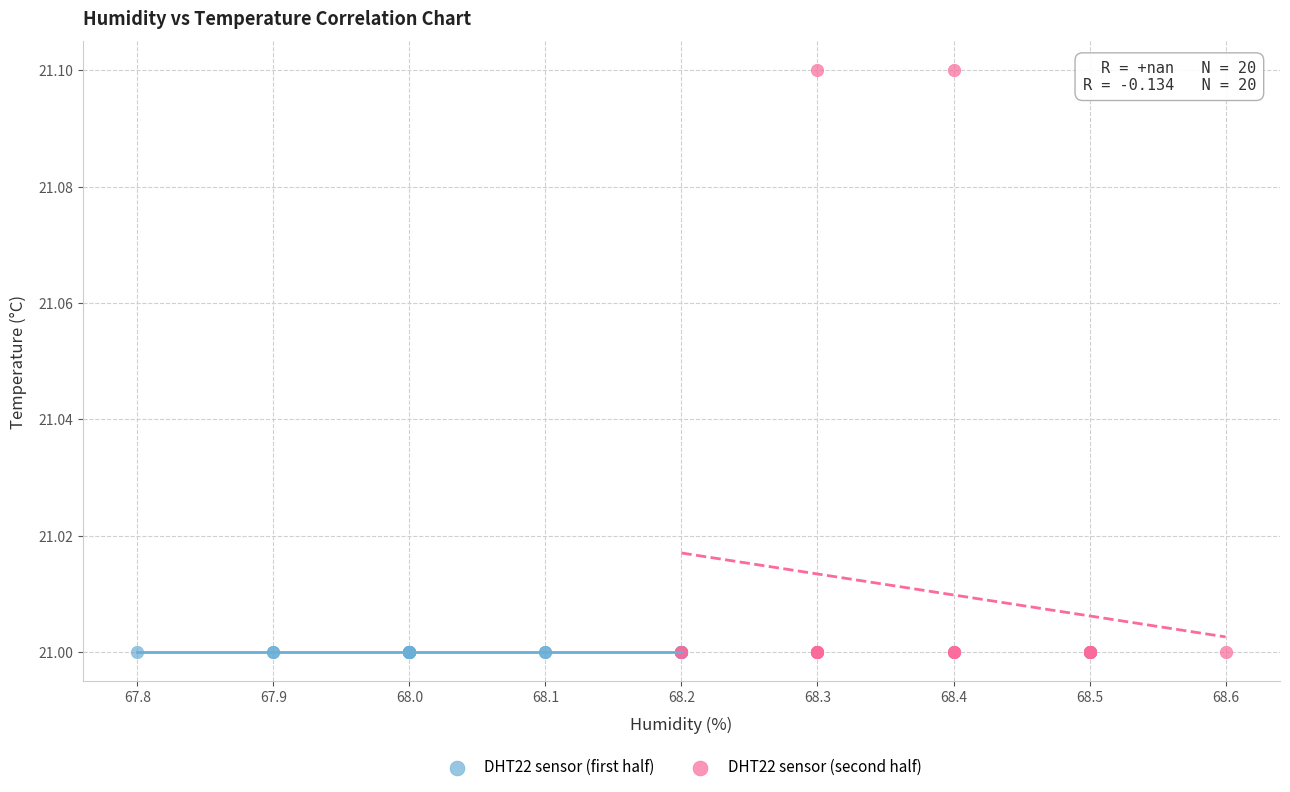

Which series contains the highest Y value?

DHT22 sensor (second half)